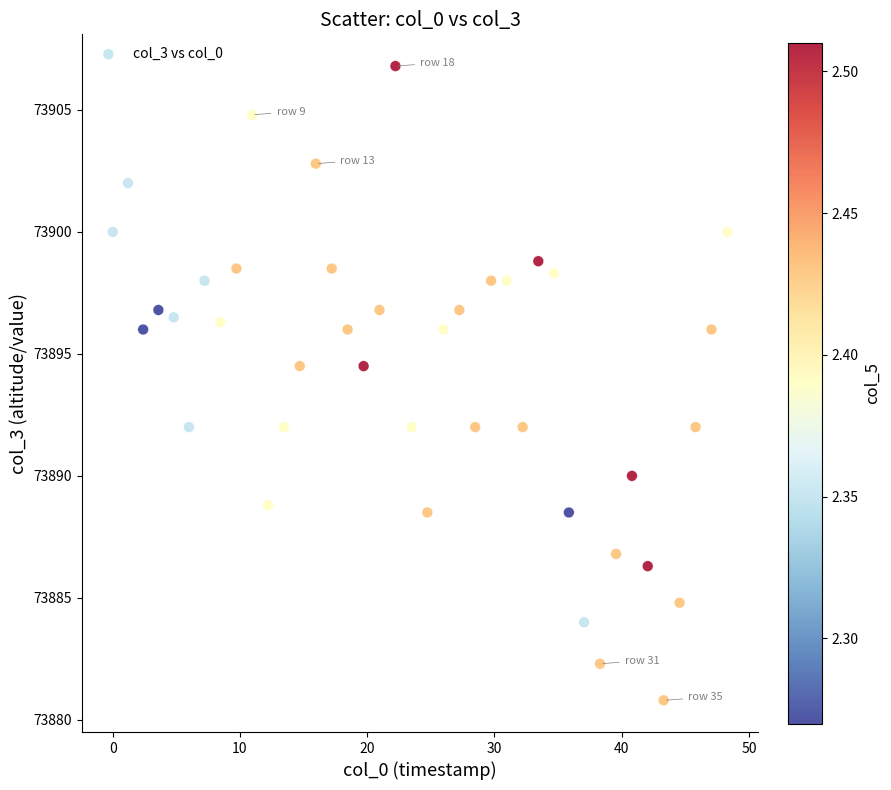

What is the range of X values (max minus min)?

48.3